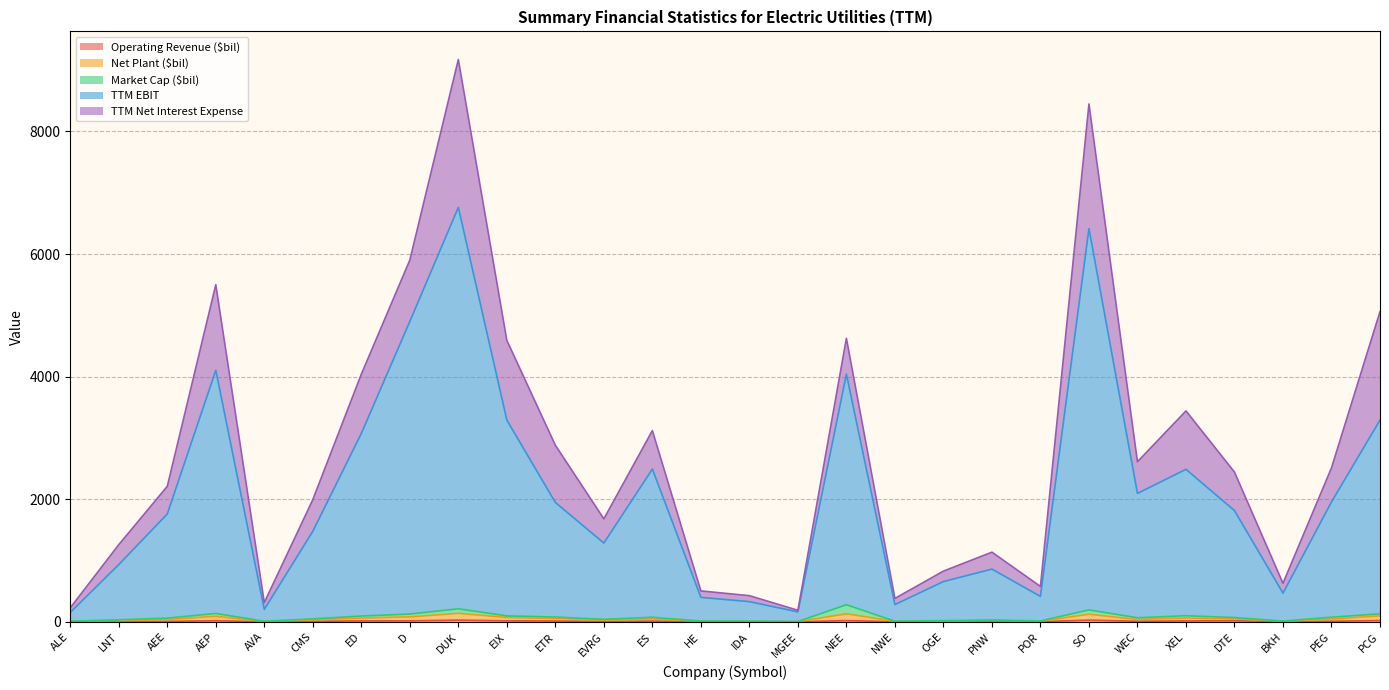

At which category does Net Plant ($bil) reach its first local peak?

AEP